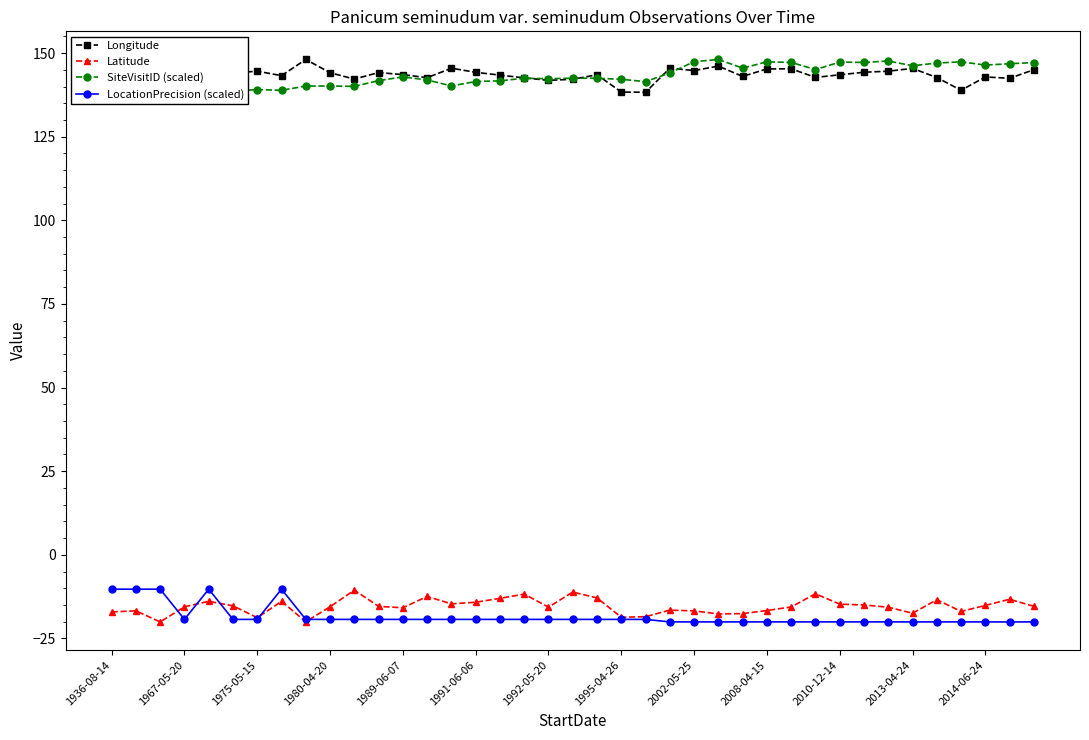

True or false: Latitude and Longitude intersect in this chart.

False